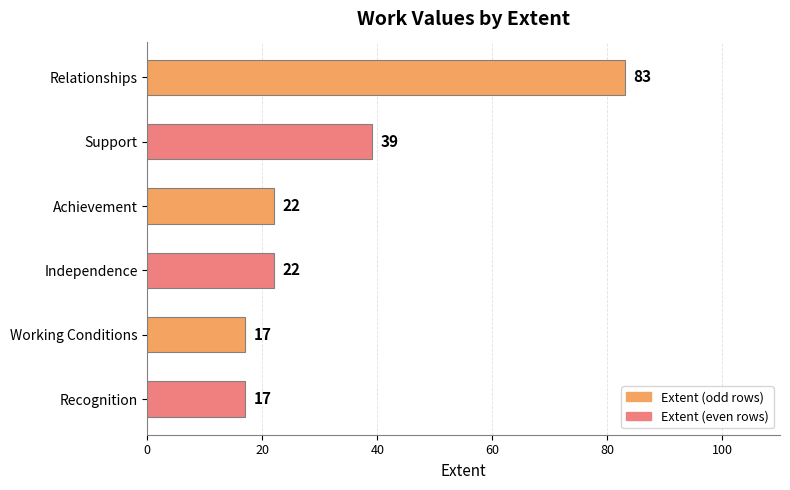

Reading top to bottom, what are all the values shown in this chart?

83	39	22	22	17	17